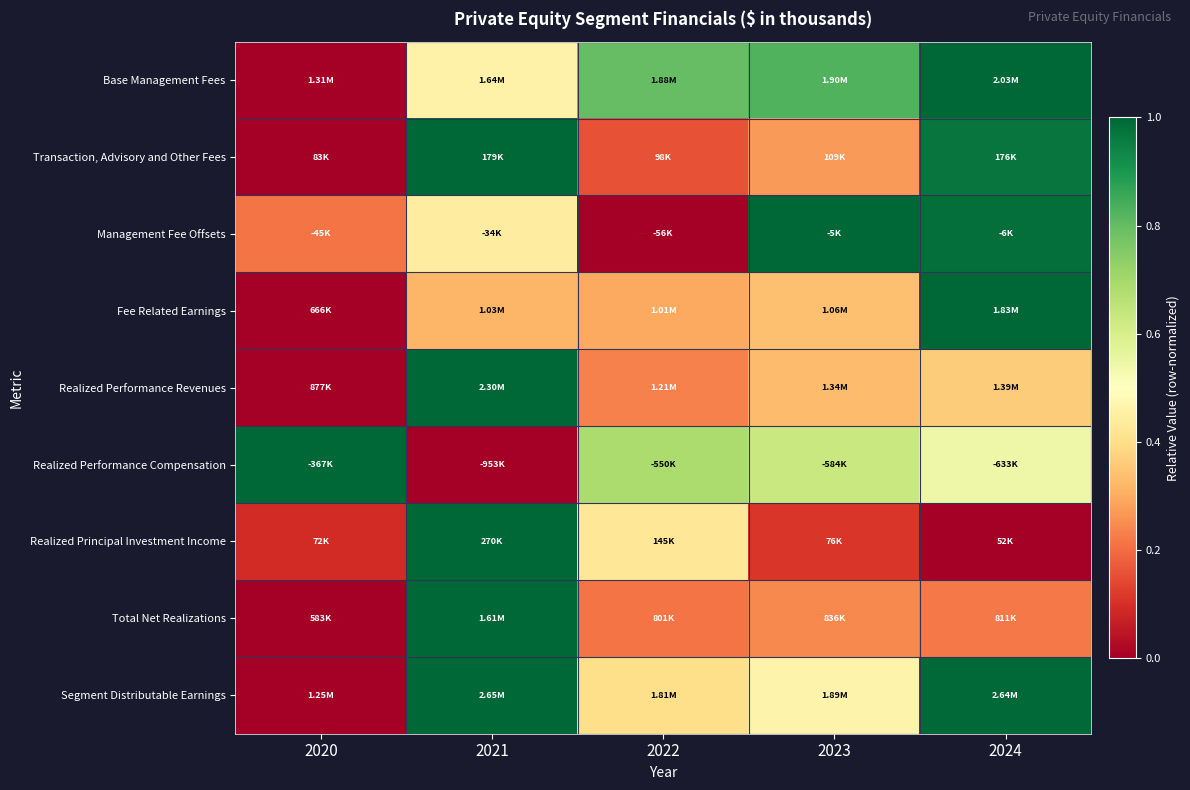

Which has a higher value, 2022 or 2024?

2024